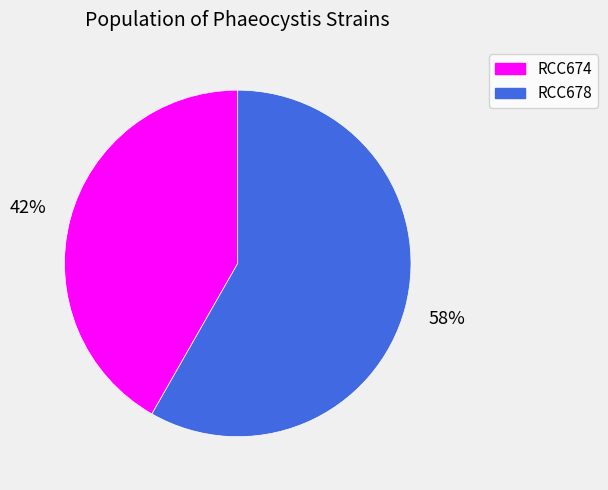

Do RCC674 and RCC678 together represent more than half of the pie?

Yes